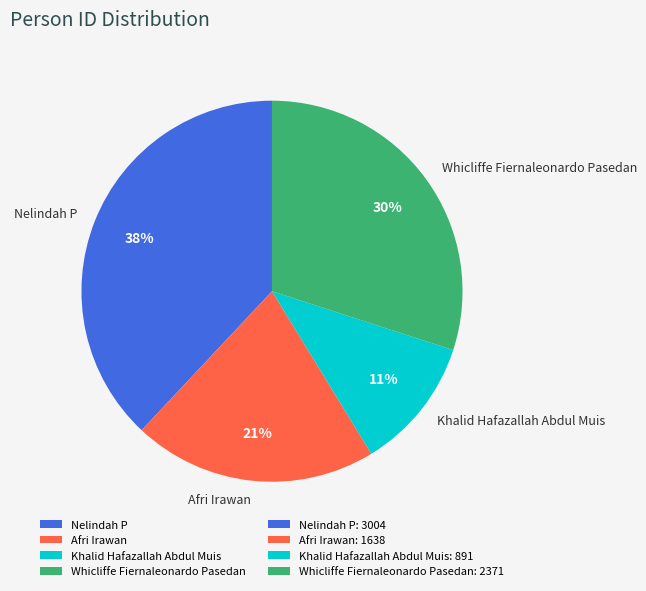

Is the sum of Khalid Hafazallah Abdul Muis and Afri Irawan greater than half?

No